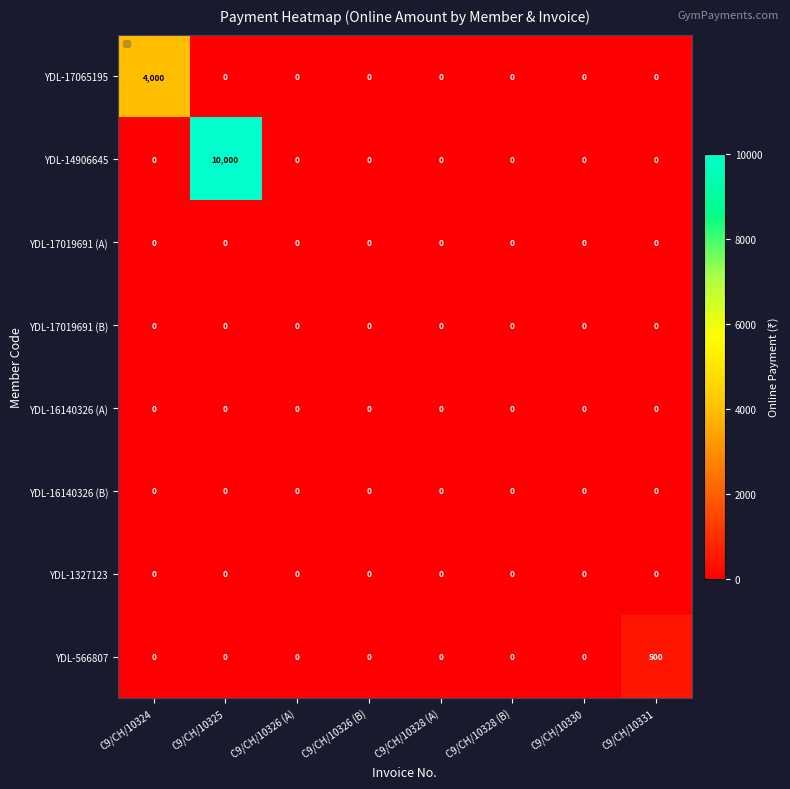

What is the highest value of the YDL-17065195 series?

4000